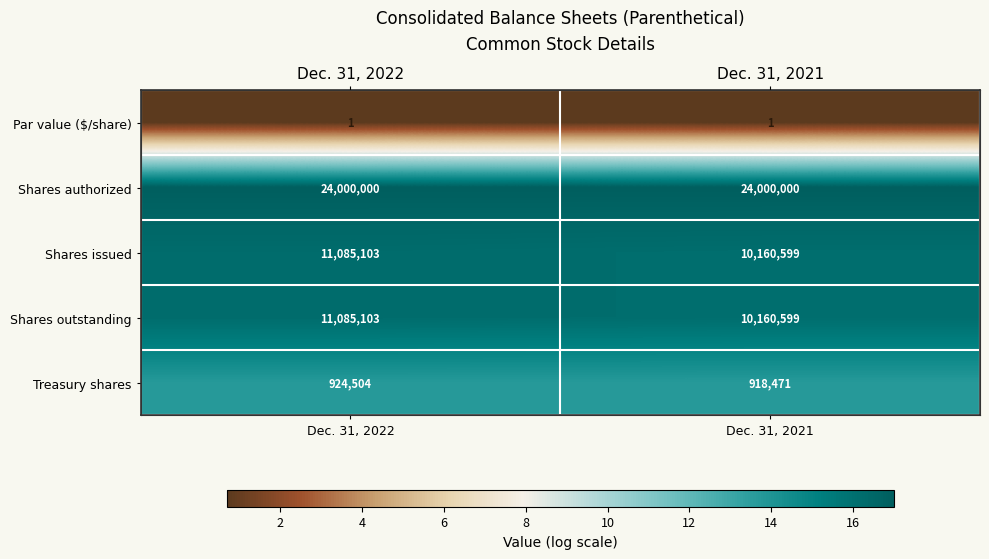

True or false: Treasury shares has a value of 13.7 at Dec. 31, 2021.

True